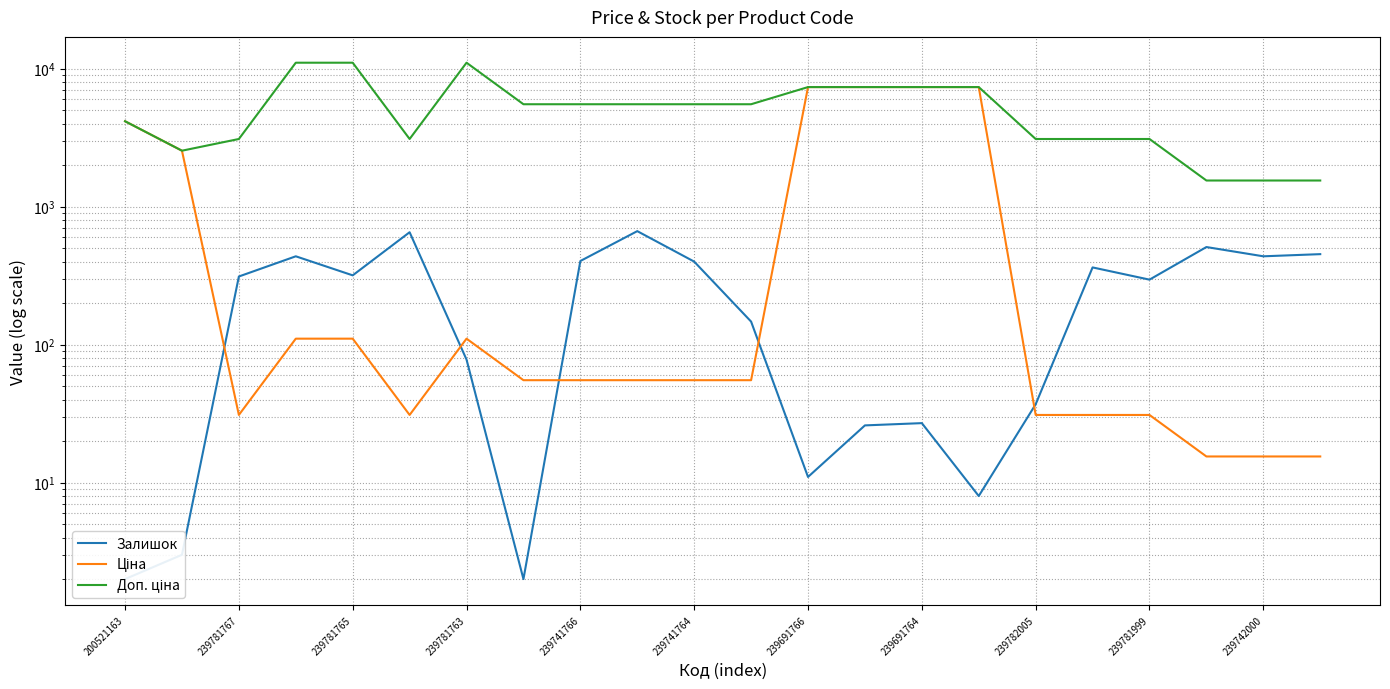

Which series has the largest range (max minus min)?

Доп. ціна